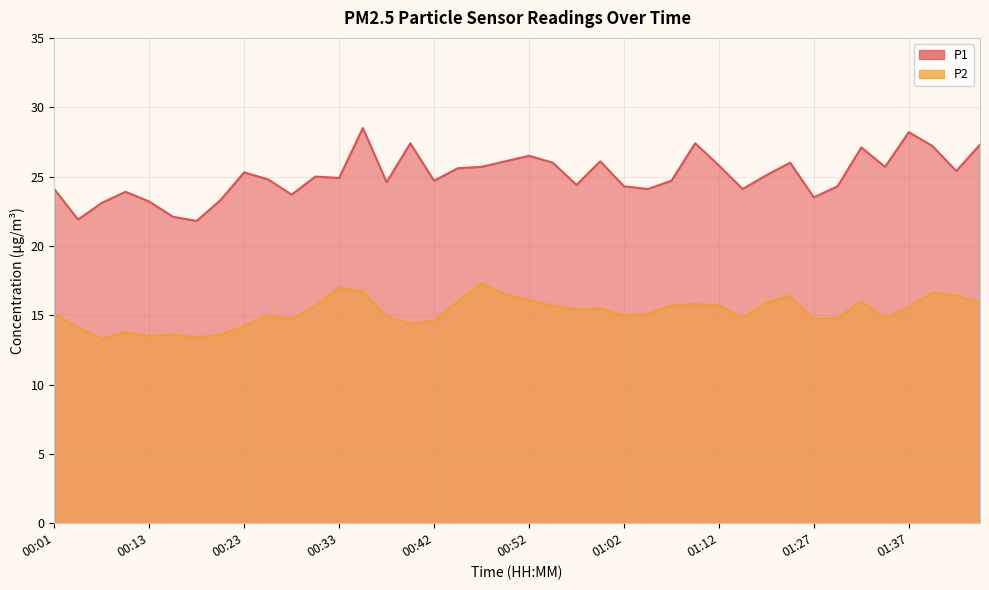

Is it true that P2 equals 15.9 at 01:17?

True